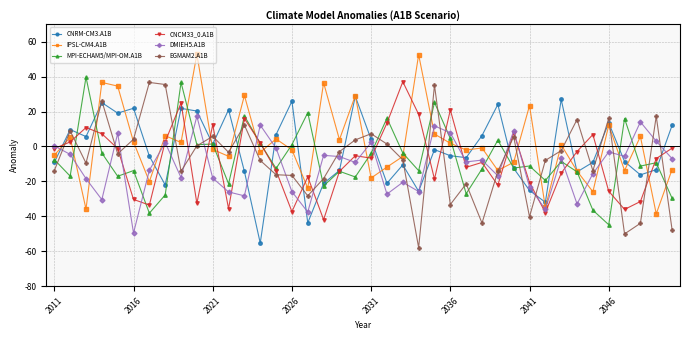

Which series ends up on top after the final intersection of EGMAM2.A1B and DMIEH5.A1B?

DMIEH5.A1B